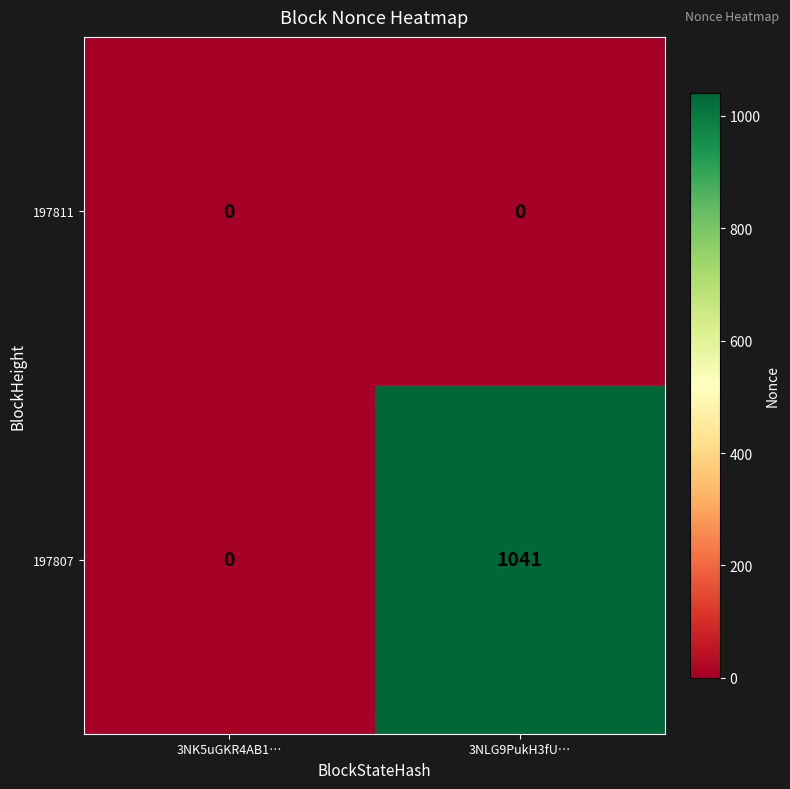

Which series has the largest total across all categories?

197807